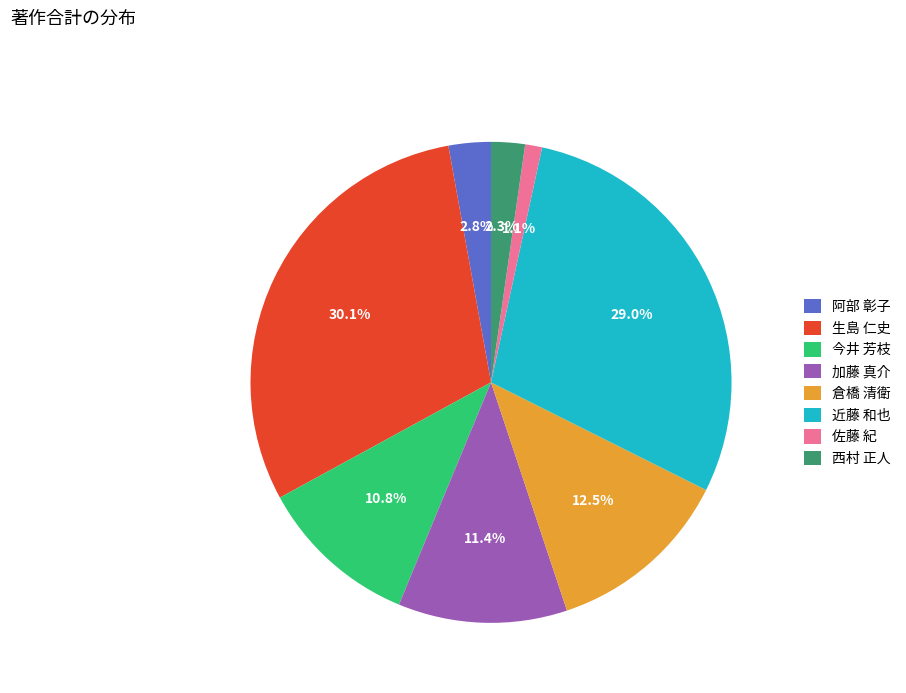

How many slices are in this pie chart?

8